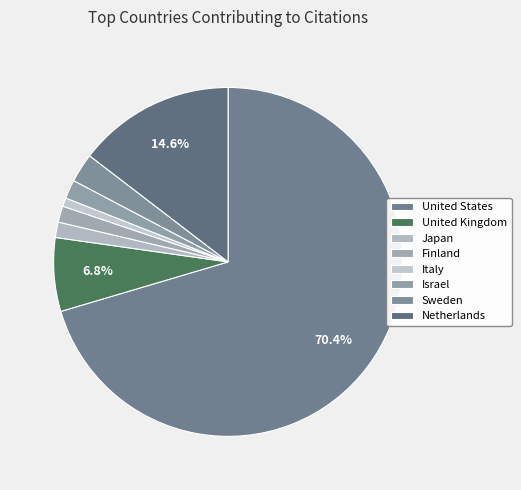

How many slices are in this pie chart?

8